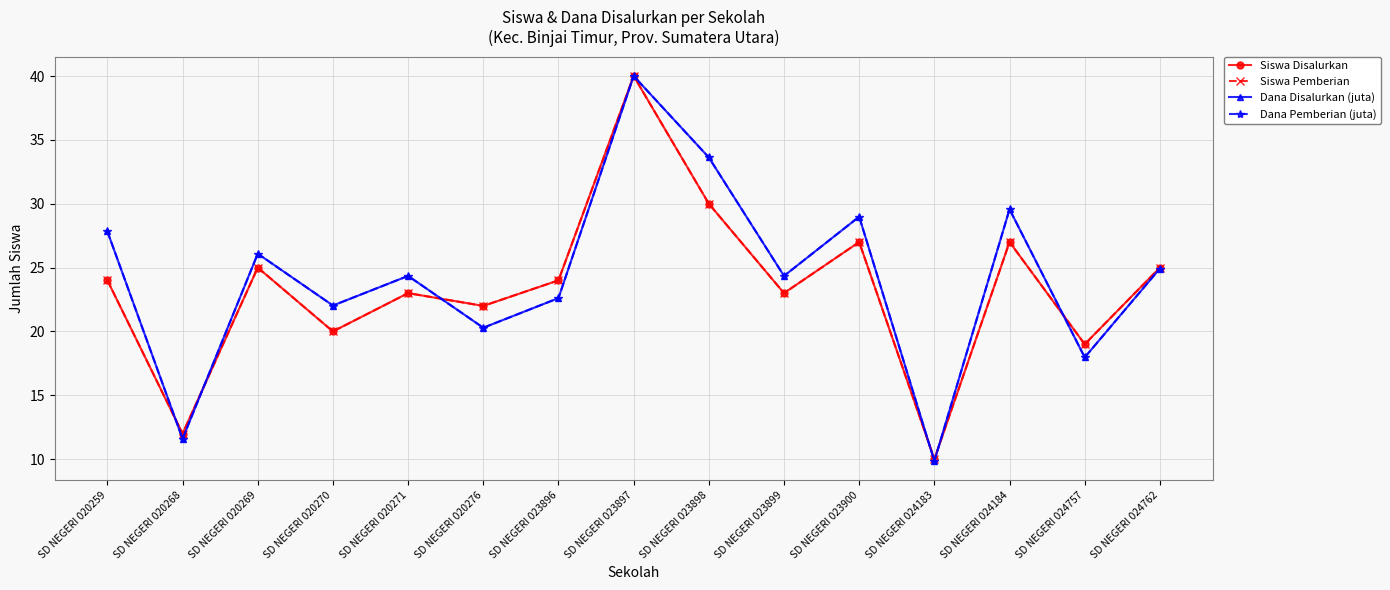

Reading left to right, transcribe all the data shown in this chart.

Siswa Disalurkan: SD NEGERI 020259=24.0	SD NEGERI 020268=12.0	SD NEGERI 020269=25.0	SD NEGERI 020270=20.0	SD NEGERI 020271=23.0	SD NEGERI 020276=22.0	SD NEGERI 023896=24.0	SD NEGERI 023897=40.0	SD NEGERI 023898=30.0	SD NEGERI 023899=23.0	SD NEGERI 023900=27.0	SD NEGERI 024183=10.0	SD NEGERI 024184=27.0	SD NEGERI 024757=19.0	SD NEGERI 024762=25.0
Siswa Pemberian: SD NEGERI 020259=24.0	SD NEGERI 020268=12.0	SD NEGERI 020269=25.0	SD NEGERI 020270=20.0	SD NEGERI 020271=23.0	SD NEGERI 020276=22.0	SD NEGERI 023896=24.0	SD NEGERI 023897=40.0	SD NEGERI 023898=30.0	SD NEGERI 023899=23.0	SD NEGERI 023900=27.0	SD NEGERI 024183=10.0	SD NEGERI 024184=27.0	SD NEGERI 024757=19.0	SD NEGERI 024762=25.0
Dana Disalurkan (juta): SD NEGERI 020259=27.8	SD NEGERI 020268=11.6	SD NEGERI 020269=26.1	SD NEGERI 020270=22.0	SD NEGERI 020271=24.3	SD NEGERI 020276=20.3	SD NEGERI 023896=22.6	SD NEGERI 023897=40.0	SD NEGERI 023898=33.6	SD NEGERI 023899=24.3	SD NEGERI 023900=29.0	SD NEGERI 024183=9.9	SD NEGERI 024184=29.6	SD NEGERI 024757=18.0	SD NEGERI 024762=24.9
Dana Pemberian (juta): SD NEGERI 020259=27.8	SD NEGERI 020268=11.6	SD NEGERI 020269=26.1	SD NEGERI 020270=22.0	SD NEGERI 020271=24.3	SD NEGERI 020276=20.3	SD NEGERI 023896=22.6	SD NEGERI 023897=40.0	SD NEGERI 023898=33.6	SD NEGERI 023899=24.3	SD NEGERI 023900=29.0	SD NEGERI 024183=9.9	SD NEGERI 024184=29.6	SD NEGERI 024757=18.0	SD NEGERI 024762=24.9